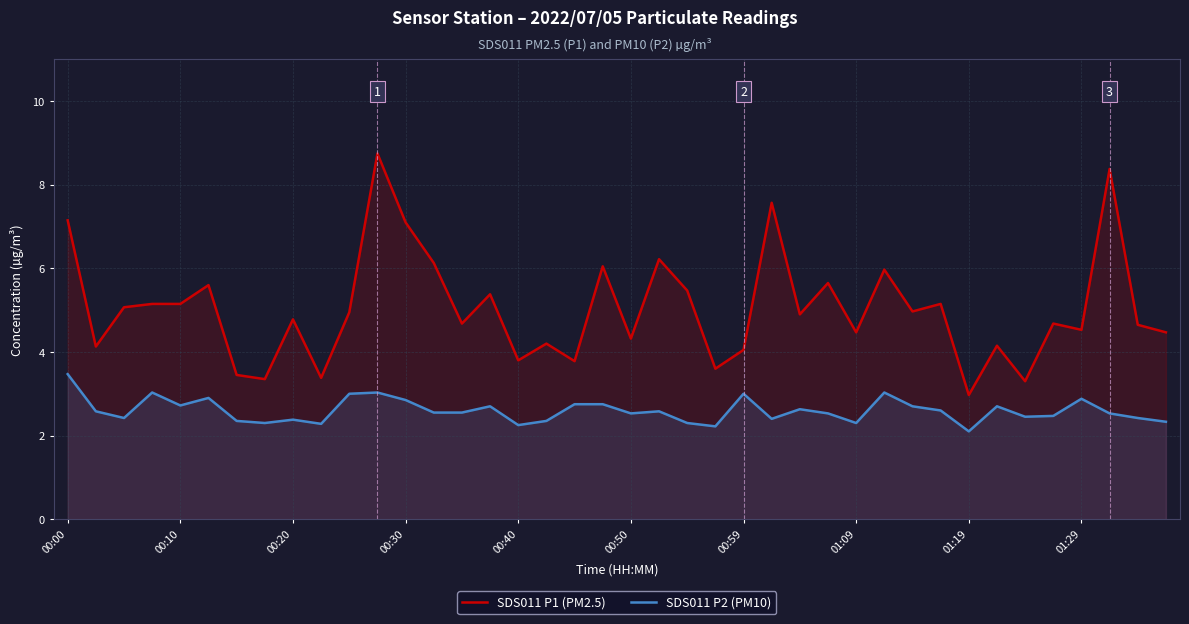

At how many categories does at least one series exceed 2?

40